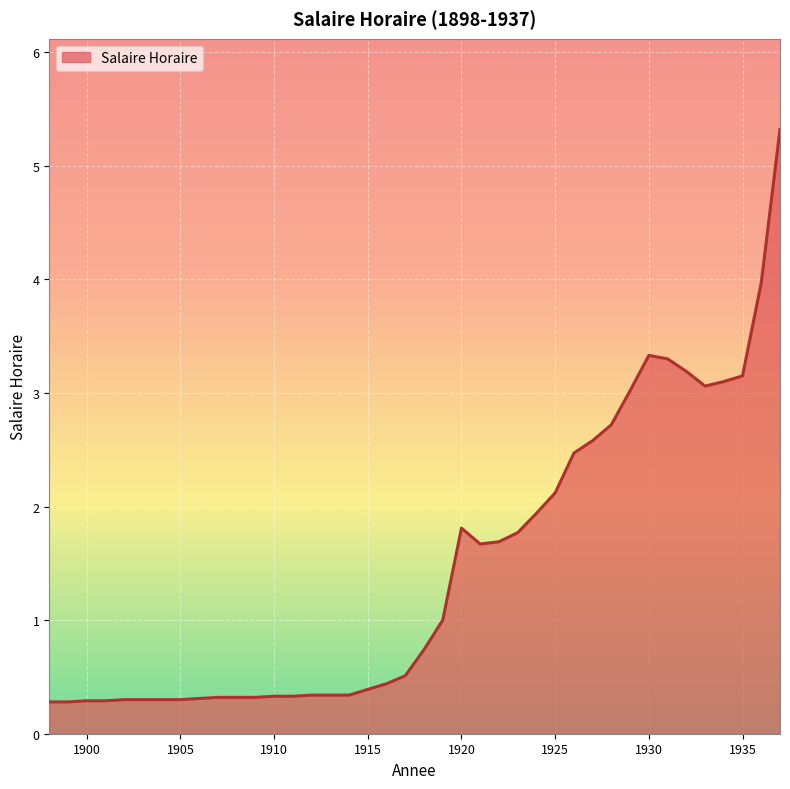

What is the difference between the maximum and minimum values?

5.0